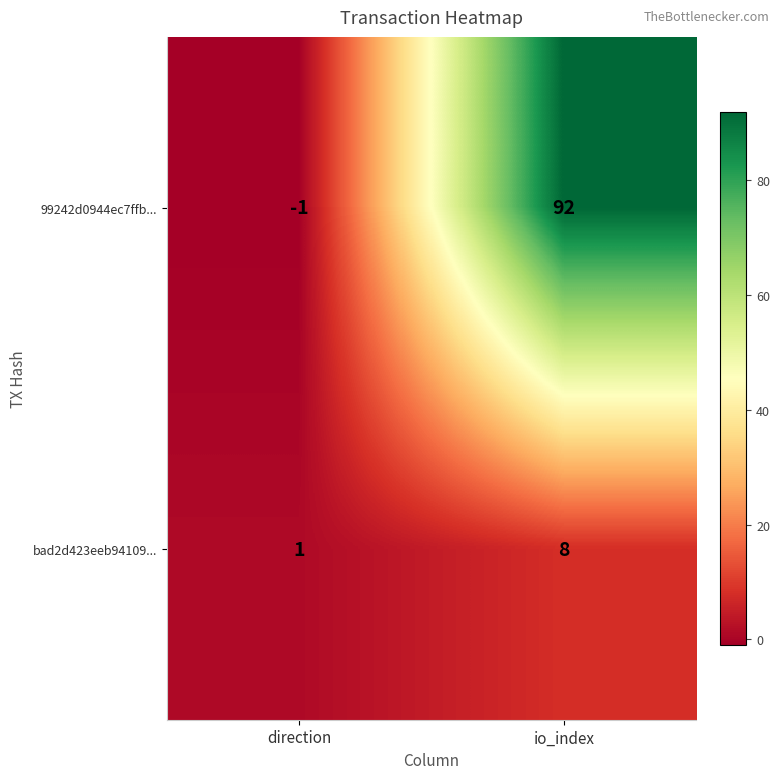

List the series in order of their overall mean, lowest first.

bad2d423eeb94109..., 99242d0944ec7ffb...